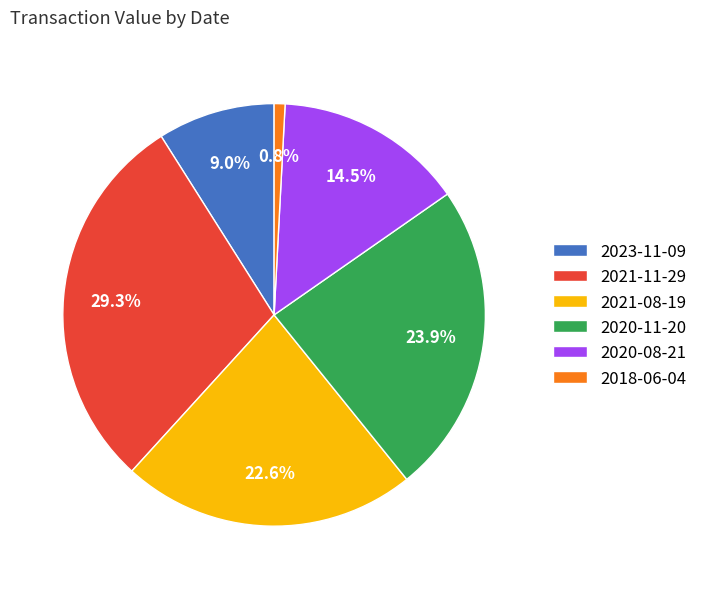

What is the ratio of the value at 2021-08-19 to the value at 2020-08-21?

1.6